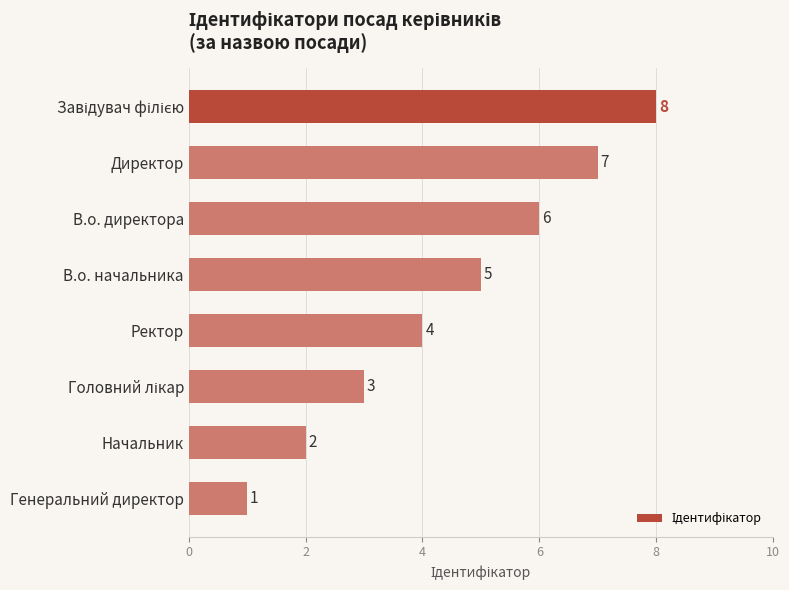

What is the label of the 7th bar from the bottom?

Директор